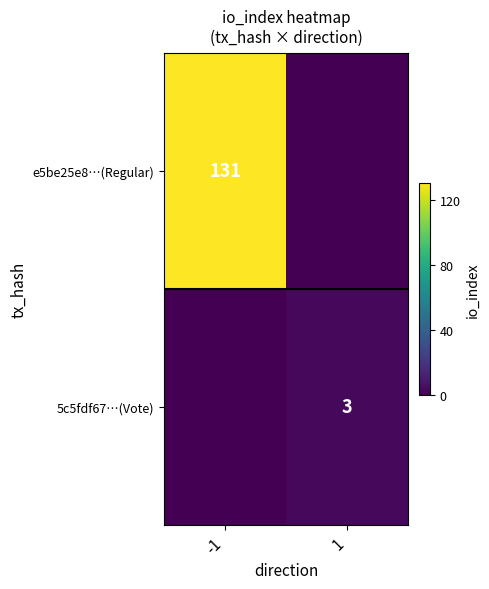

True or false: e5be25e8…(Regular) has a value of 131 at -1.

True